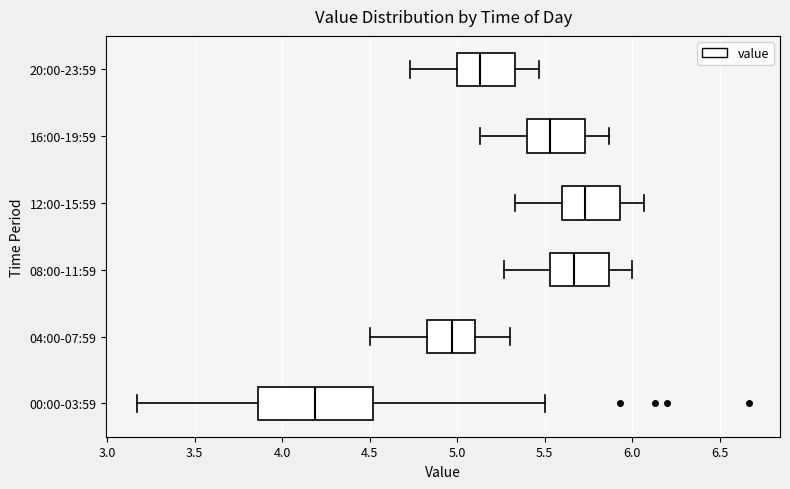

Reading bottom to top, read every box against the x-axis: the position of its median line, the range the box covers, and the ends of its whiskers. The values are not printed on the chart, so give them approximately, as read against the axis.

00:00-03:59: median 4.20, box 3.85 to 4.50, whiskers 3.15 to 5.50
04:00-07:59: median 4.95, box 4.85 to 5.10, whiskers 4.50 to 5.30
08:00-11:59: median 5.65, box 5.55 to 5.85, whiskers 5.25 to 6.00
12:00-15:59: median 5.75, box 5.60 to 5.95, whiskers 5.35 to 6.05
16:00-19:59: median 5.55, box 5.40 to 5.75, whiskers 5.15 to 5.85
20:00-23:59: median 5.15, box 5.00 to 5.35, whiskers 4.75 to 5.45